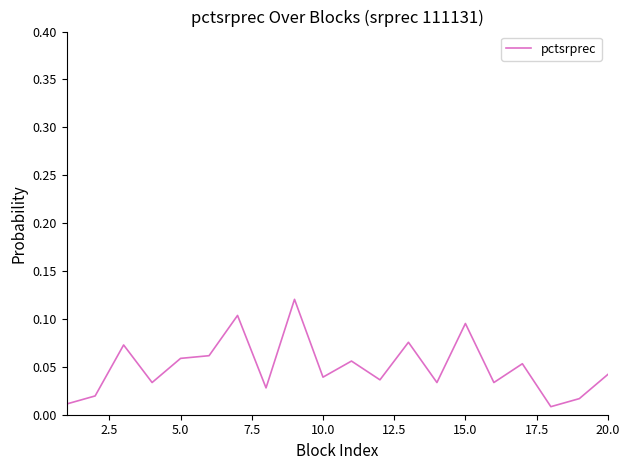

Is this an area chart (filled region under the line)?

No